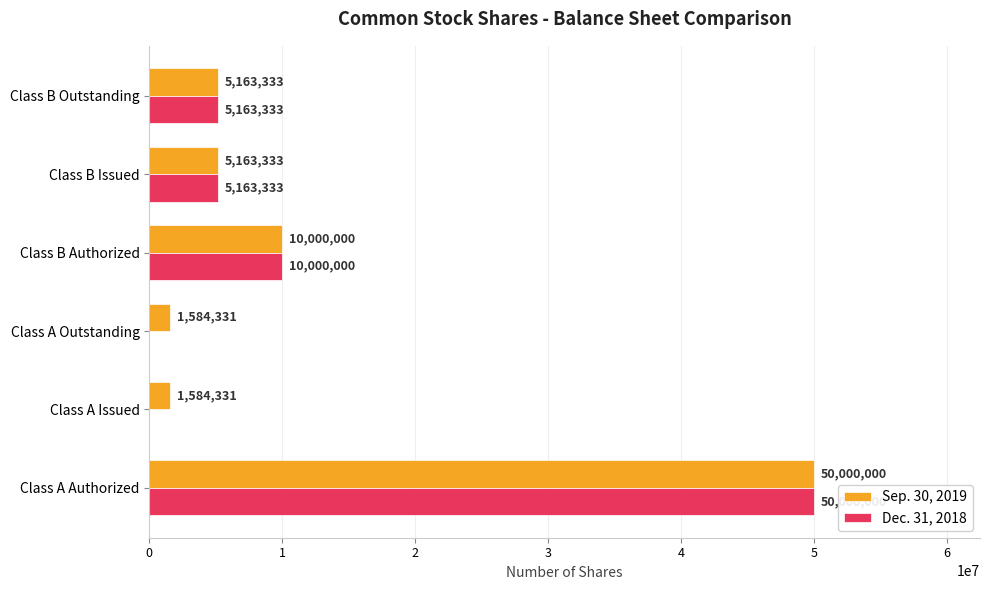

At which label is Dec. 31, 2018 closest to 25000000?

Class B Authorized